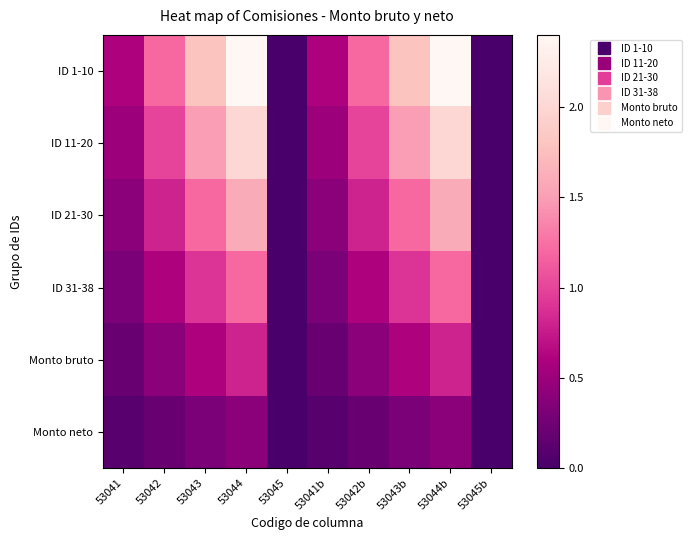

Which series has the largest total across all categories?

ID 1-10